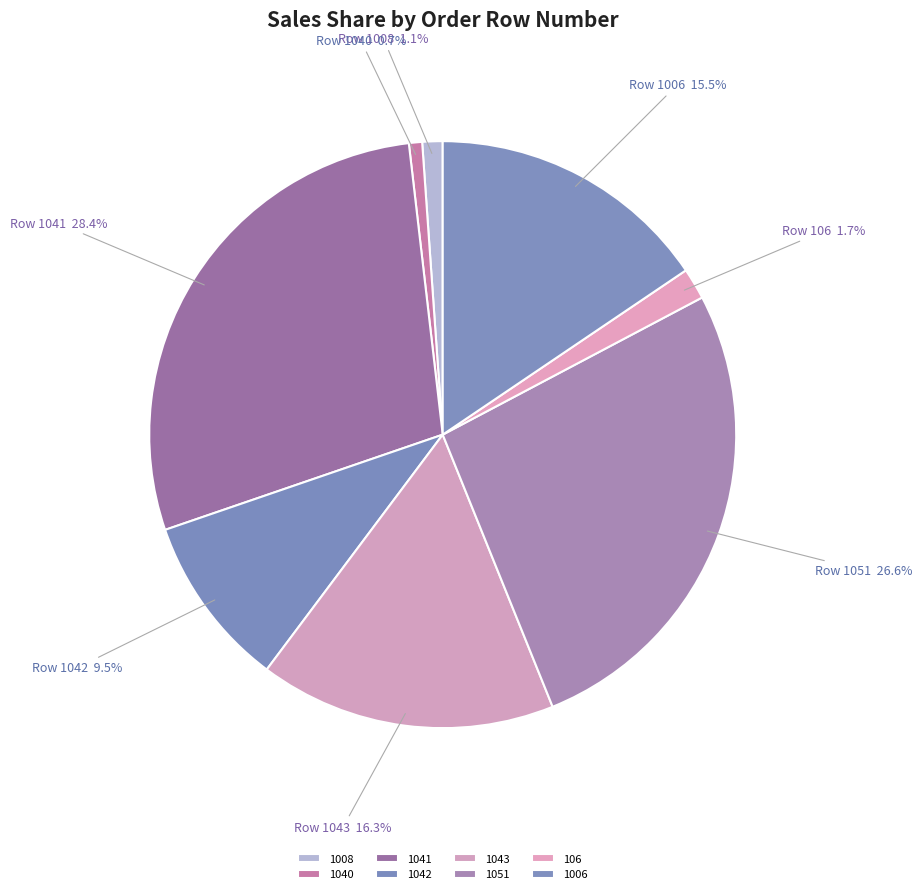

Rank the categories by value from lowest to highest.

1040, 1008, 106, 1042, 1006, 1043, 1051, 1041